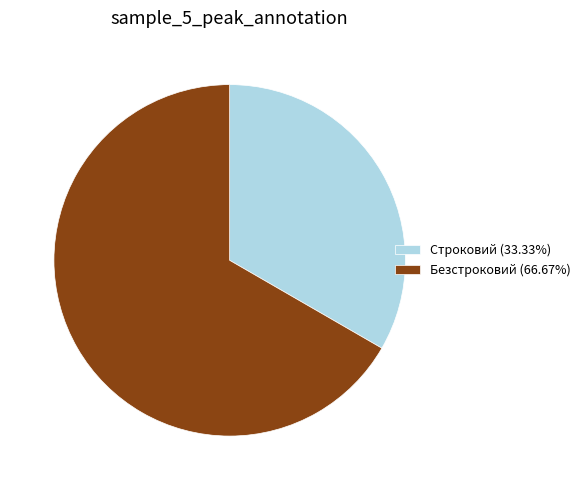

What is the ratio of the value at Безстроковий to the value at Строковий?

2.0